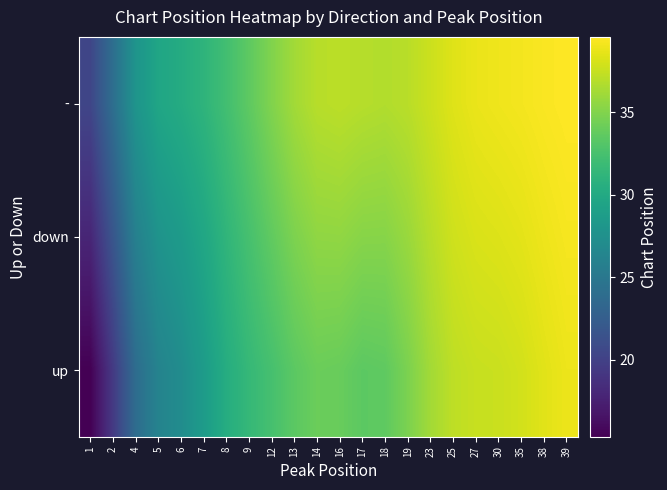

Which label corresponds to the smallest value in the chart?

1